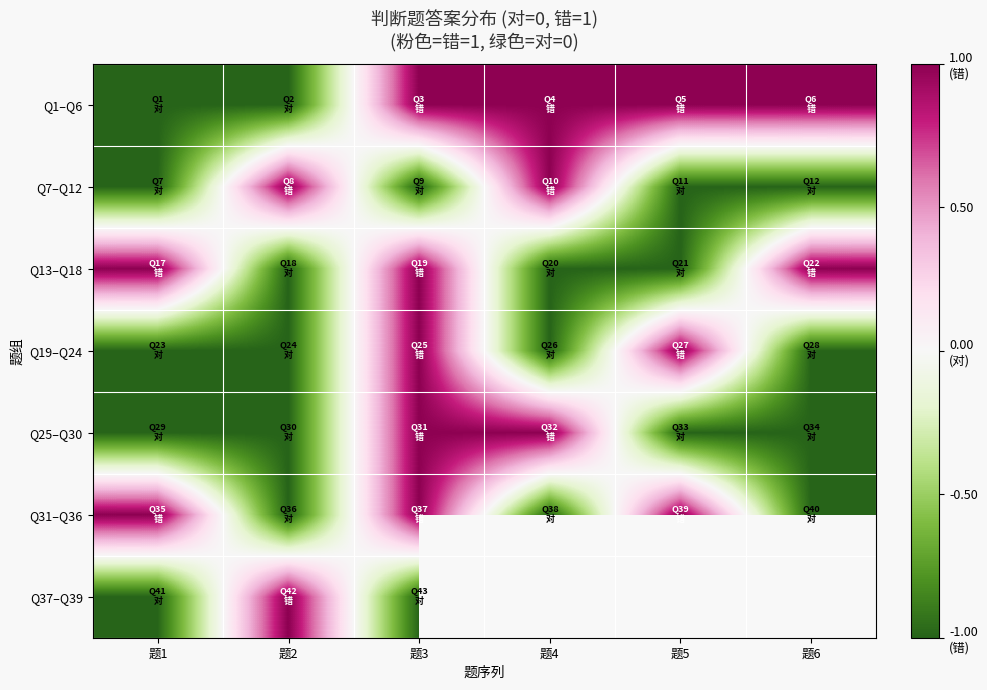

What is the sum of the Q1–Q6 values at 题1 and 题2?

-2.0